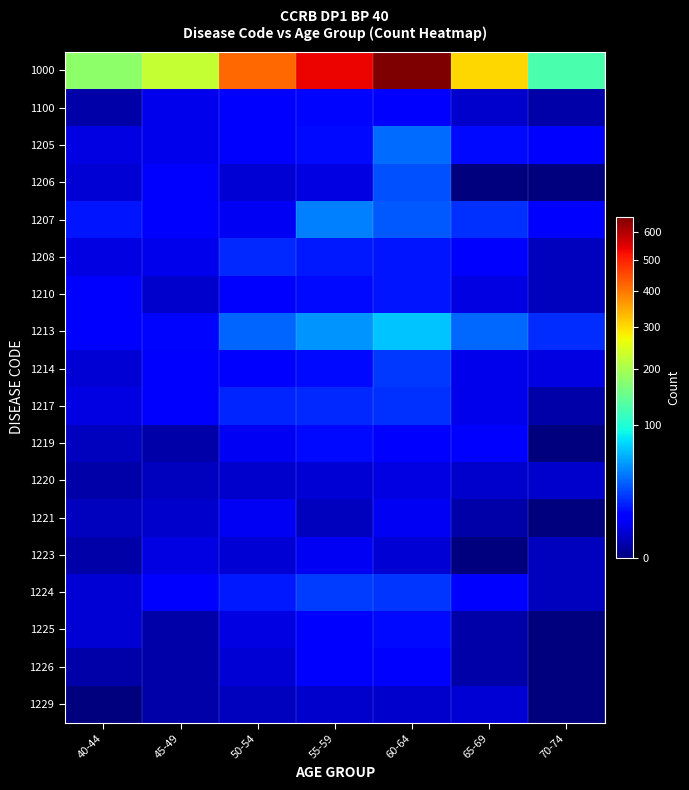

Which has a higher value, 65-69 or 70-74?

65-69